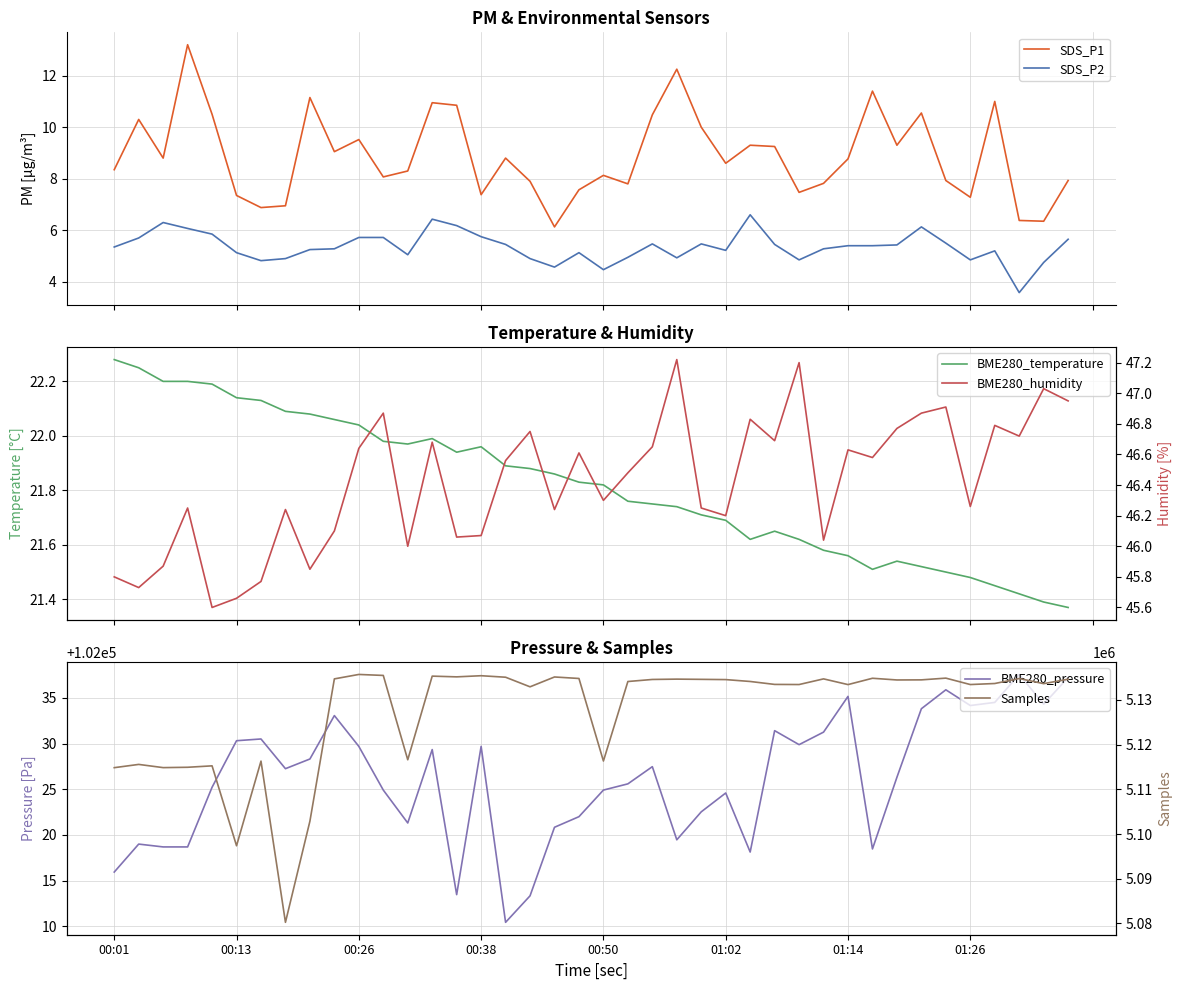

What is the minimum value shown in the chart?

3.6